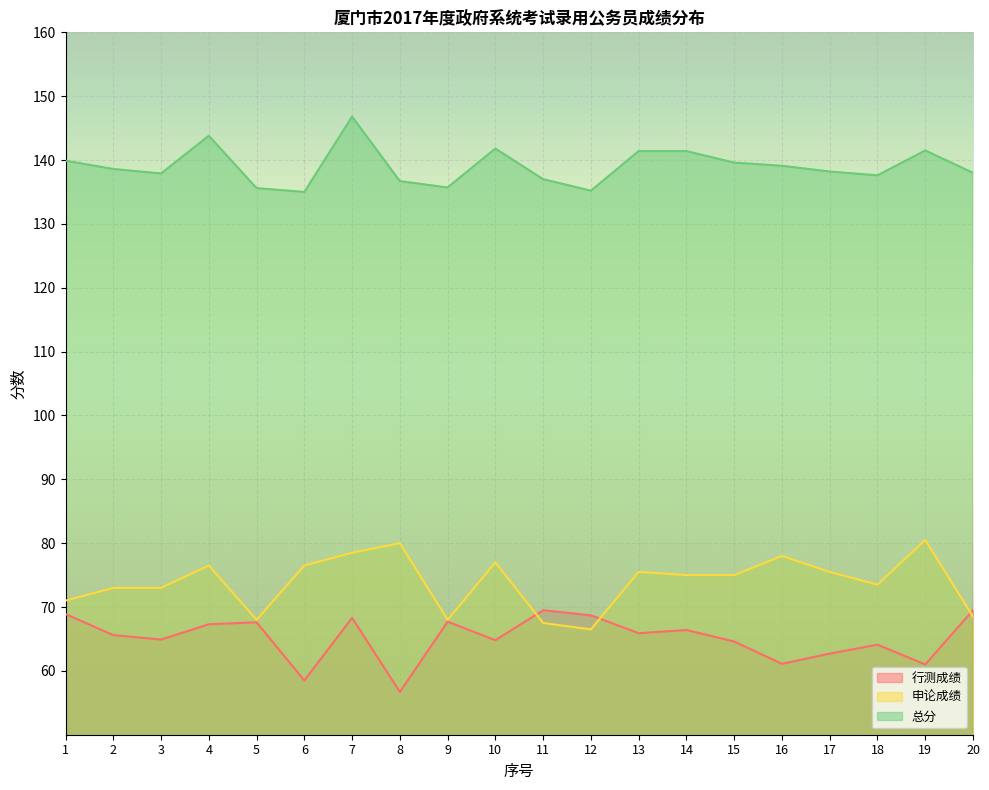

How many interior local peaks does the 申论成绩 series have?

6